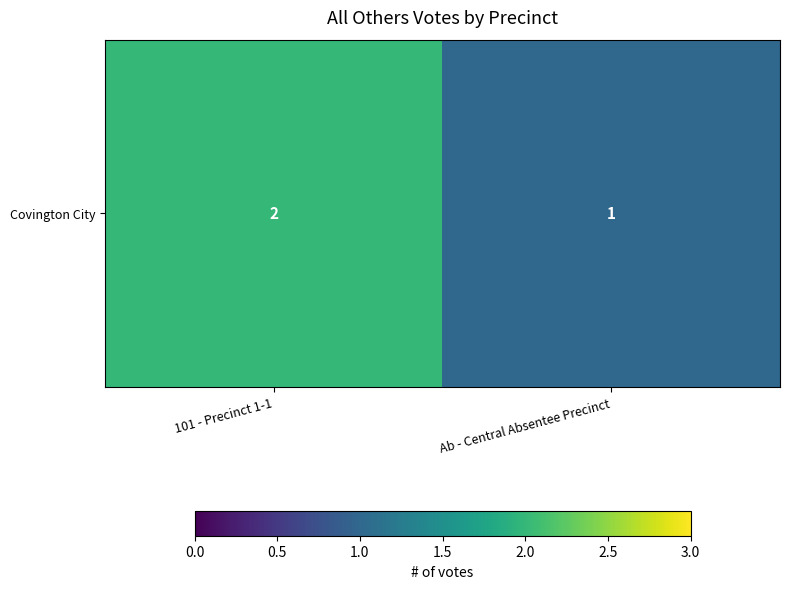

What is the ratio of the value at 101 - Precinct 1-1 to the value at Ab - Central Absentee Precinct?

2.0